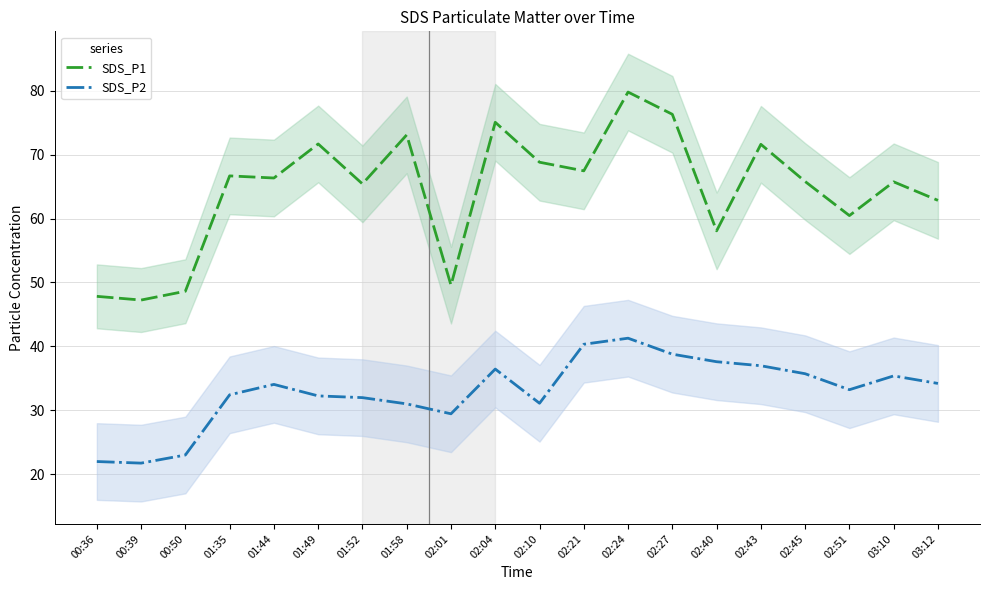

How many distinct data groups are displayed?

2